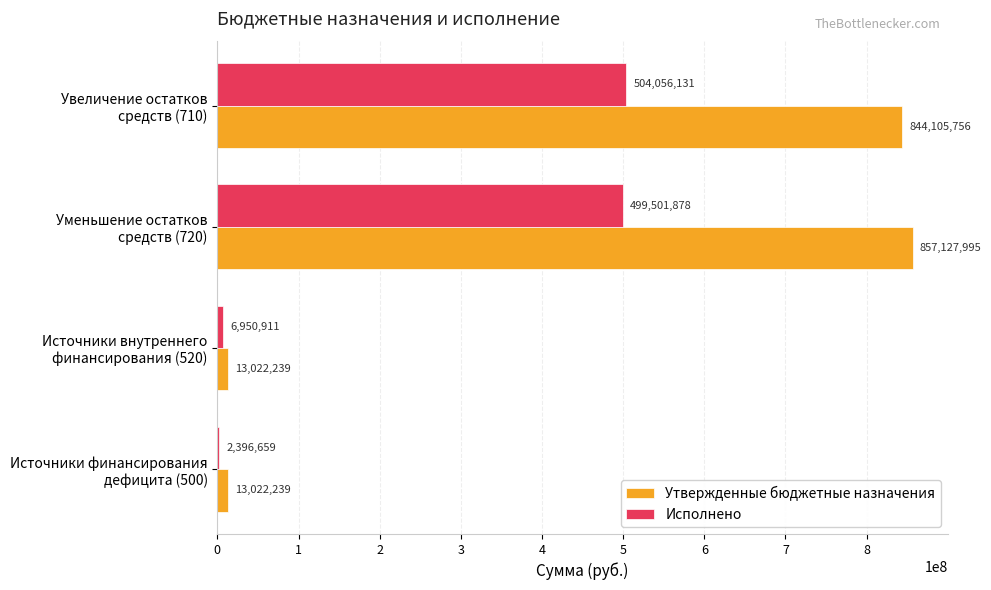

What is the maximum value for Утвержденные бюджетные назначения?

857127995.0